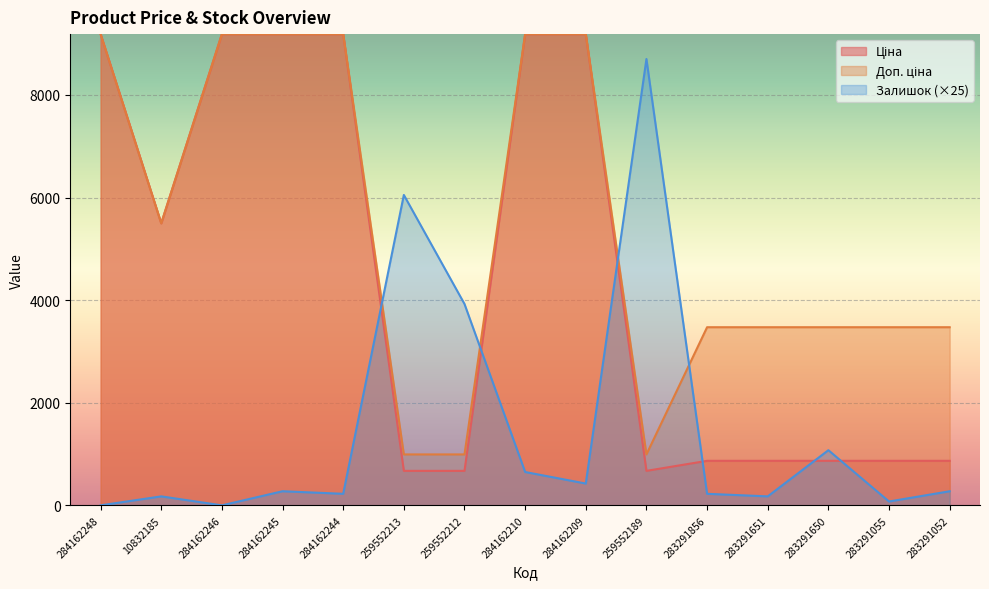

Where do Залишок and Доп. ціна first cross each other?

284162244 and 259552213